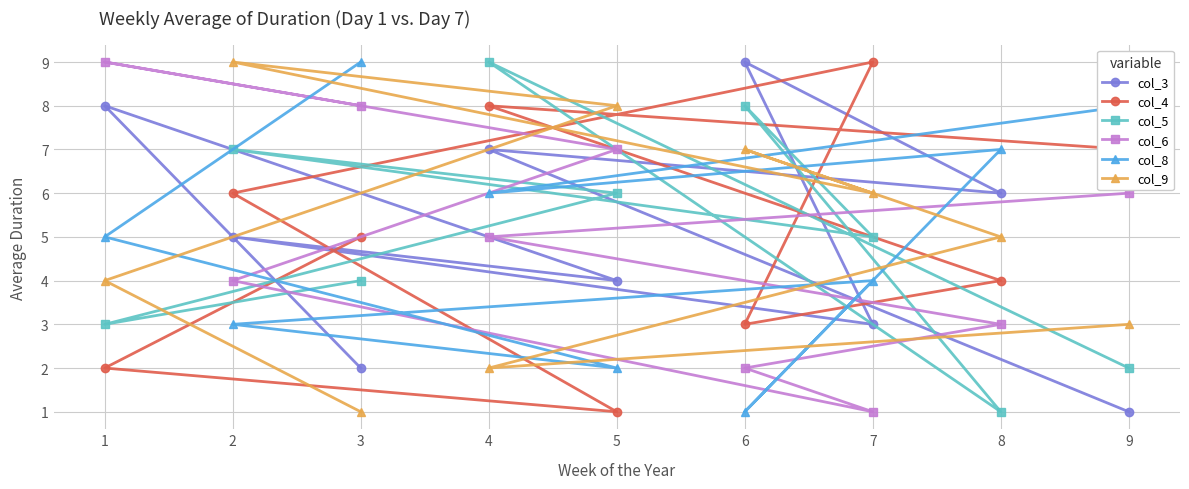

Which series has the largest total across all categories?

col_3